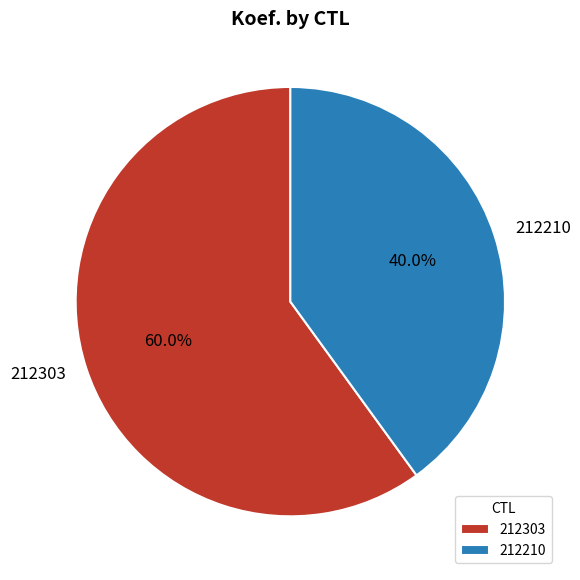

What percentage is NOT represented by 212210?

60.0%